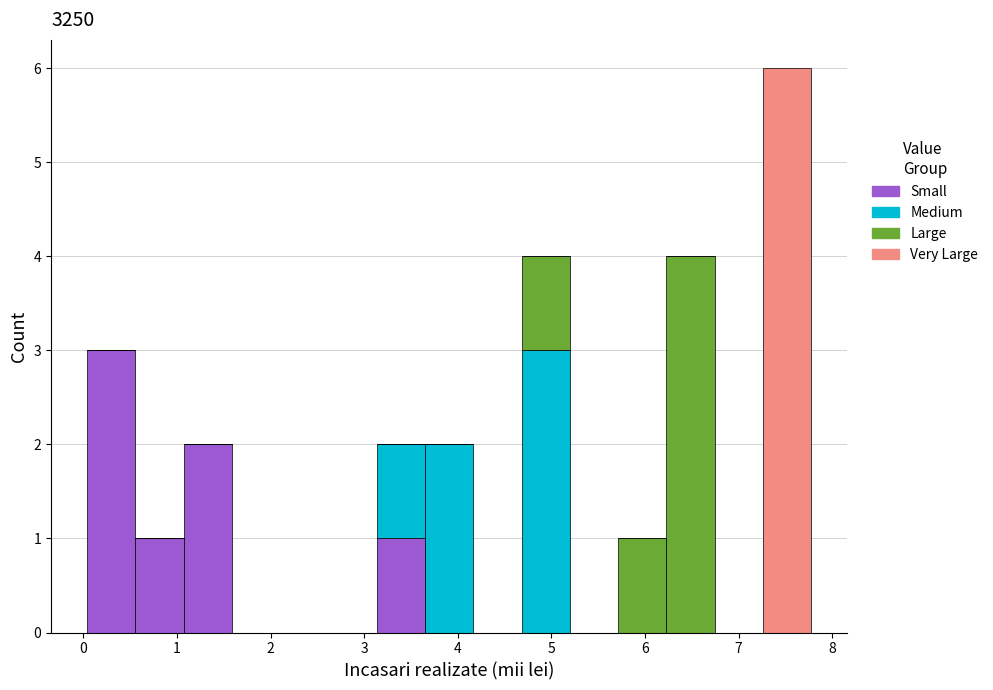

Reading left to right, transcribe this chart: for each stacked bar, give the range it covers on the x-axis and its total height. Neither the bar edges nor the heights are printed on the chart, so give them approximately, as read against the axes.

0.0 to 0.6: 3
0.6 to 1.1: 1
1.1 to 1.6: 2
1.6 to 2.1: 0
2.1 to 2.6: 0
2.6 to 3.1: 0
3.1 to 3.7: 2
3.7 to 4.2: 2
4.2 to 4.7: 0
4.7 to 5.2: 4
5.2 to 5.7: 0
5.7 to 6.2: 1
6.2 to 6.7: 4
6.7 to 7.3: 0
7.3 to 7.8: 6